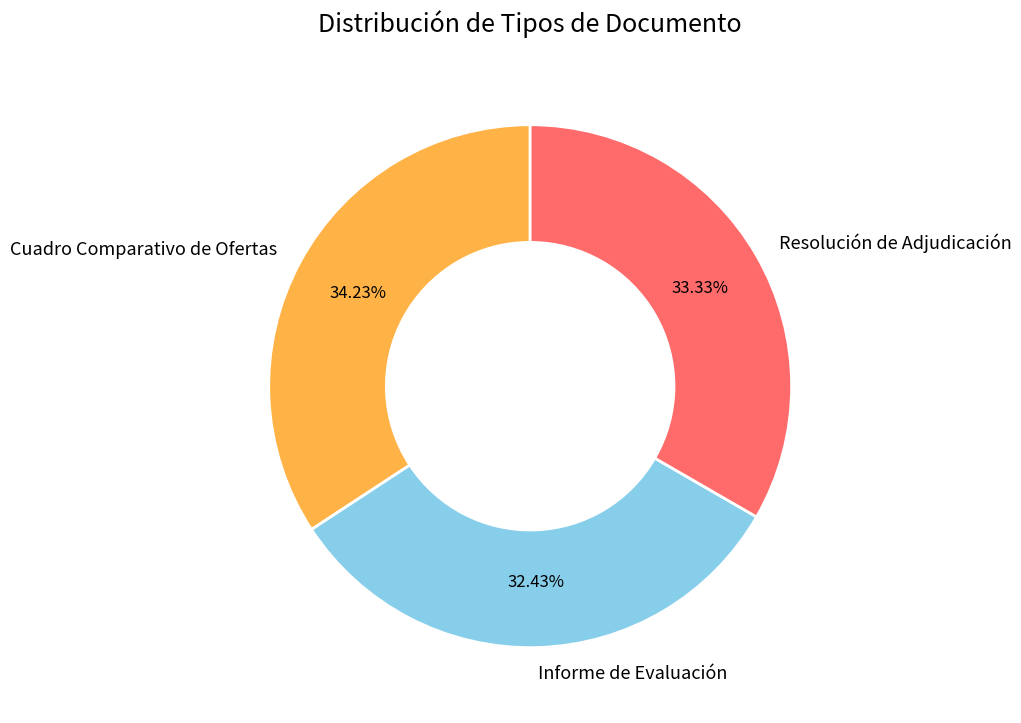

Is it true that Cuadro Comparativo de Ofertas is 34% of the pie?

True